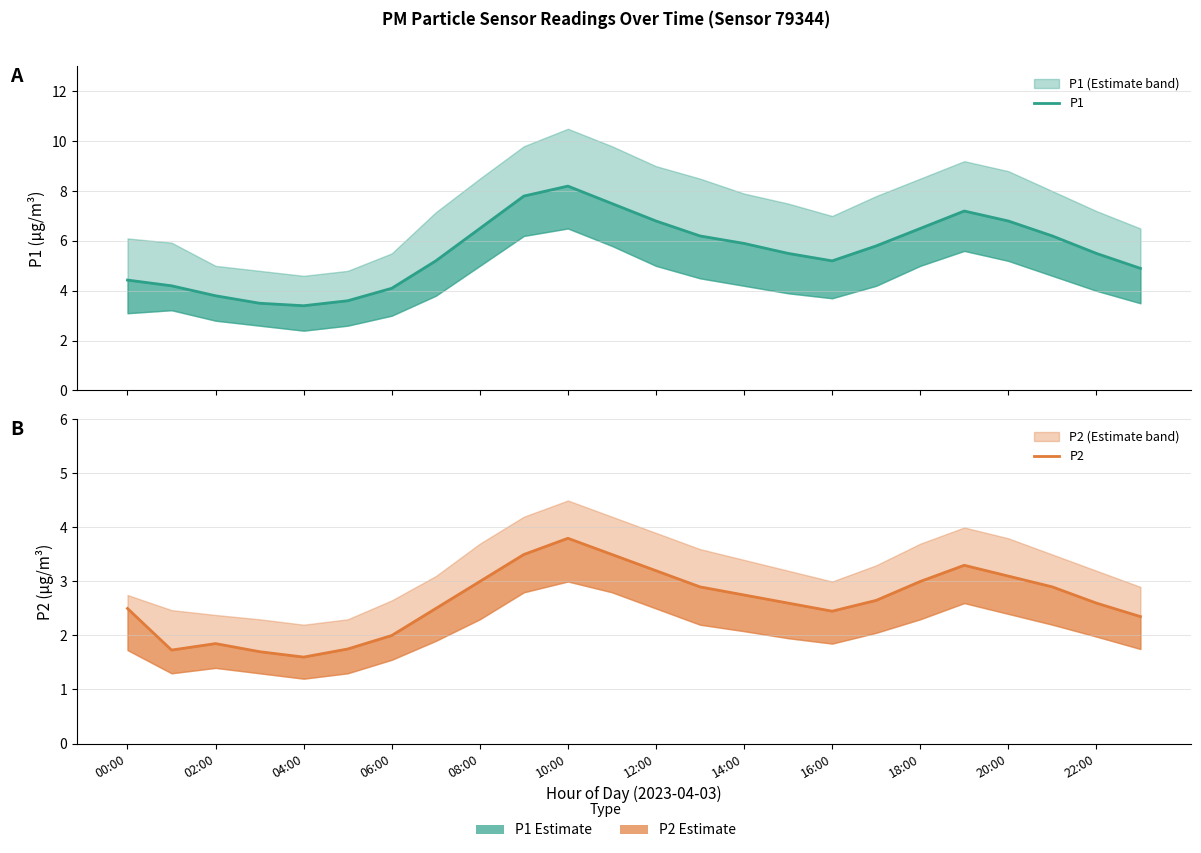

Between 15 and 14, which is larger?

14